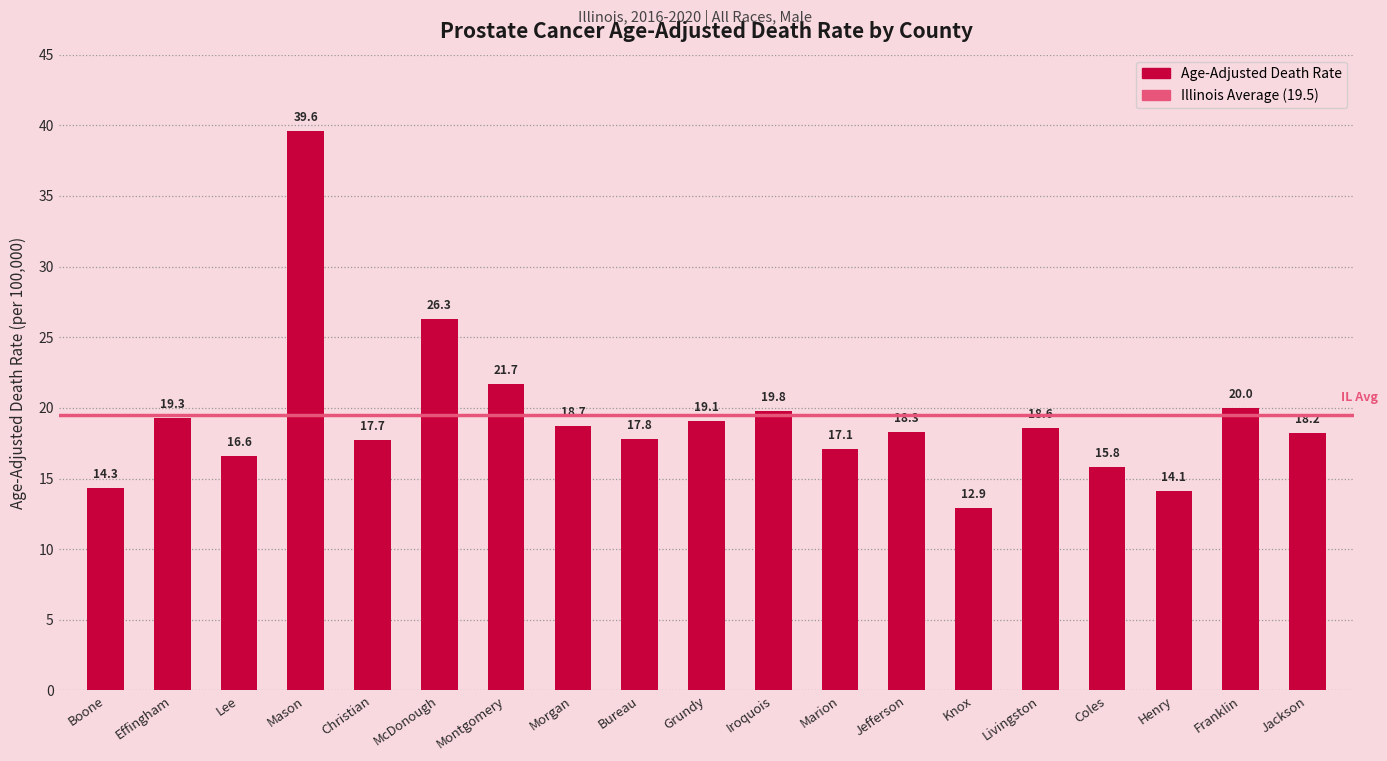

The value at Marion is 8.5. True or false?

False